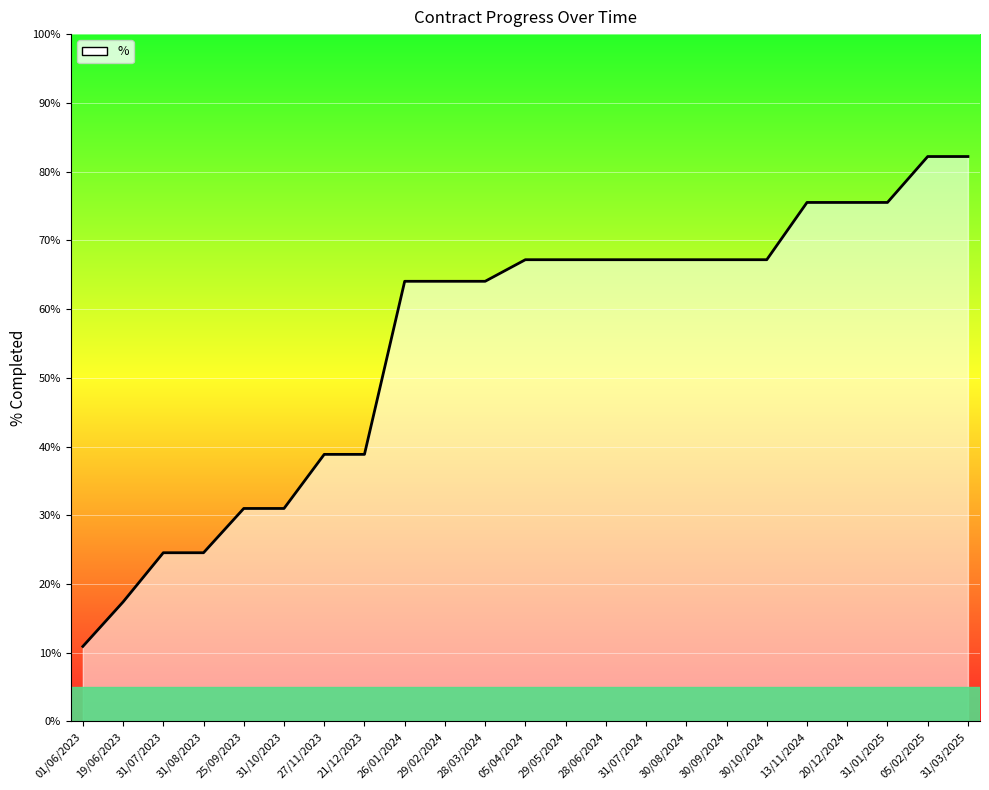

What is the maximum value shown in the chart?

82.2